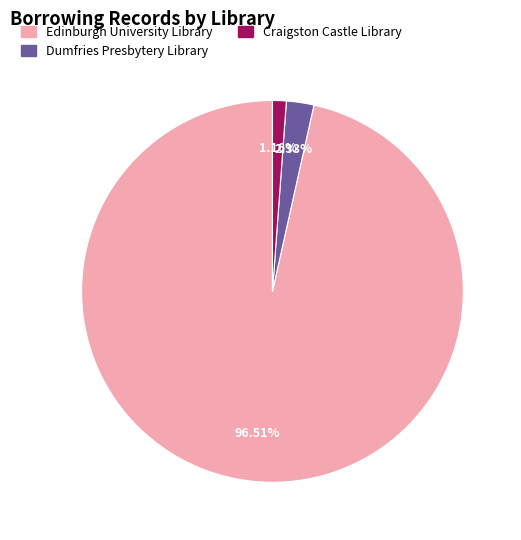

Do Edinburgh University Library and Dumfries Presbytery Library together represent more than half of the pie?

Yes